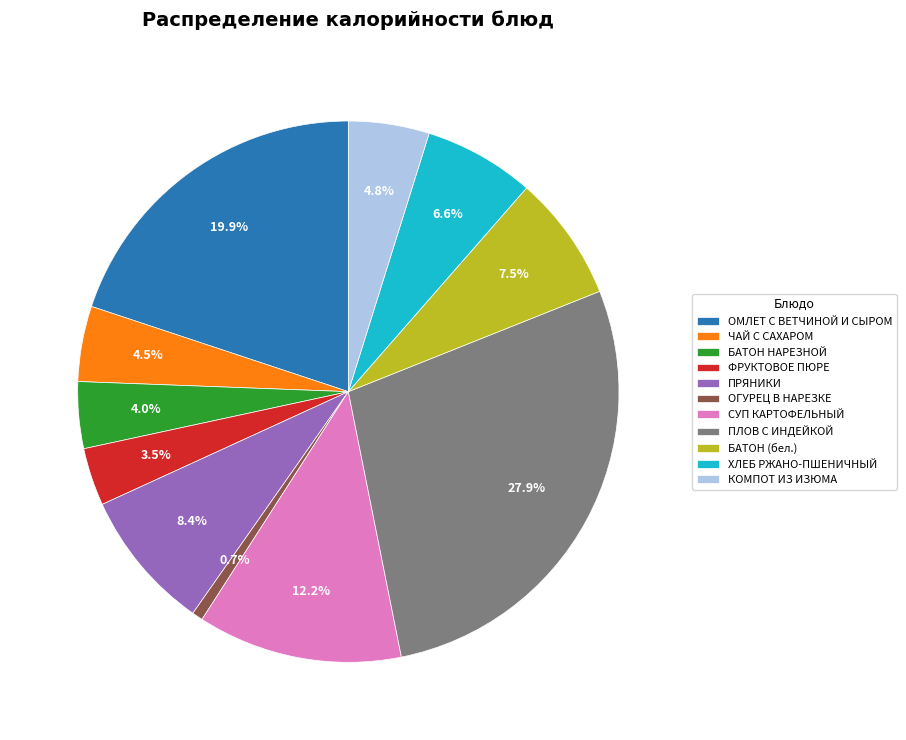

True or false: ОМЛЕТ С ВЕТЧИНОЙ И СЫРОМ accounts for 20% of the total.

True